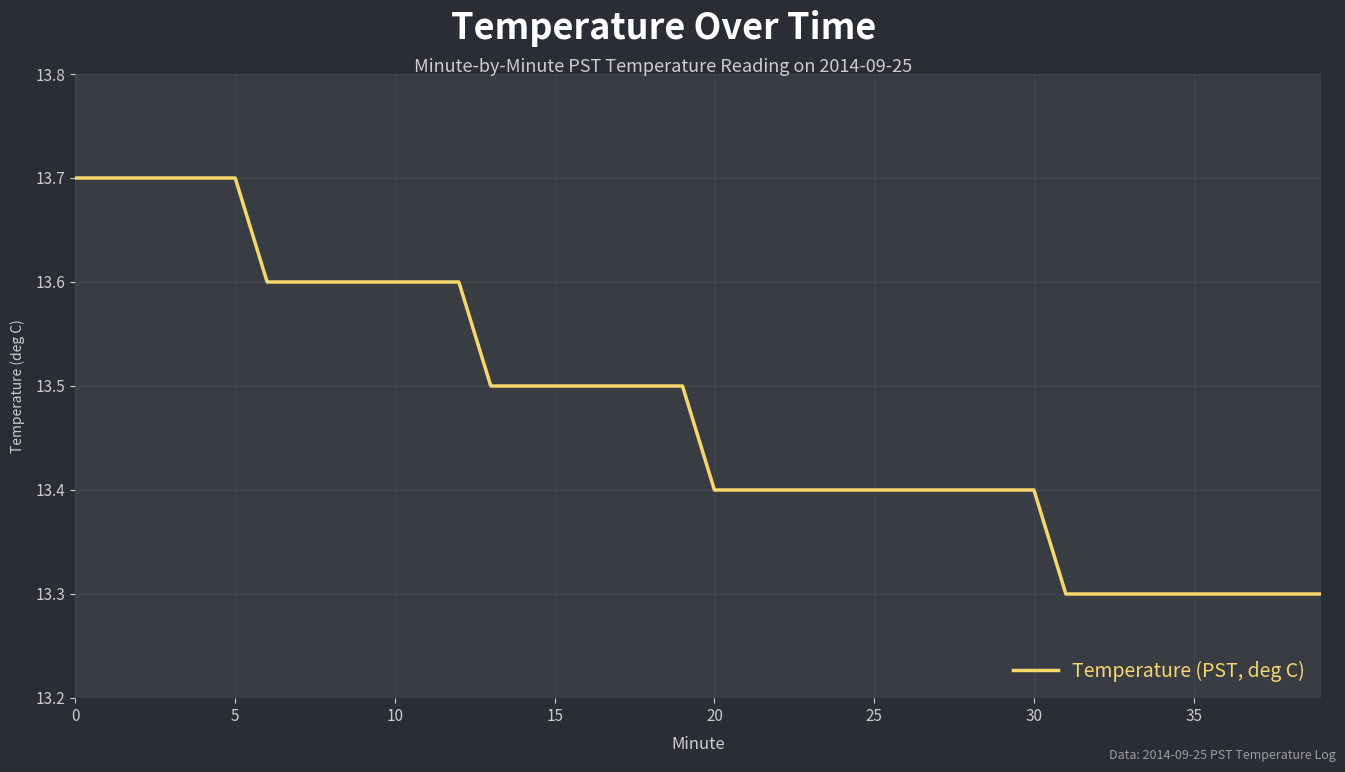

What is the minimum value shown in the chart?

13.3